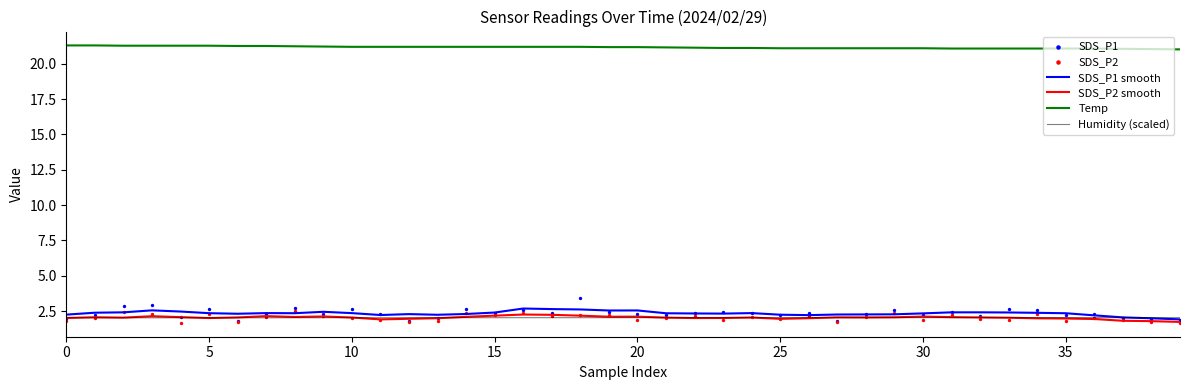

Which series reaches the minimum Y coordinate?

SDS_P2